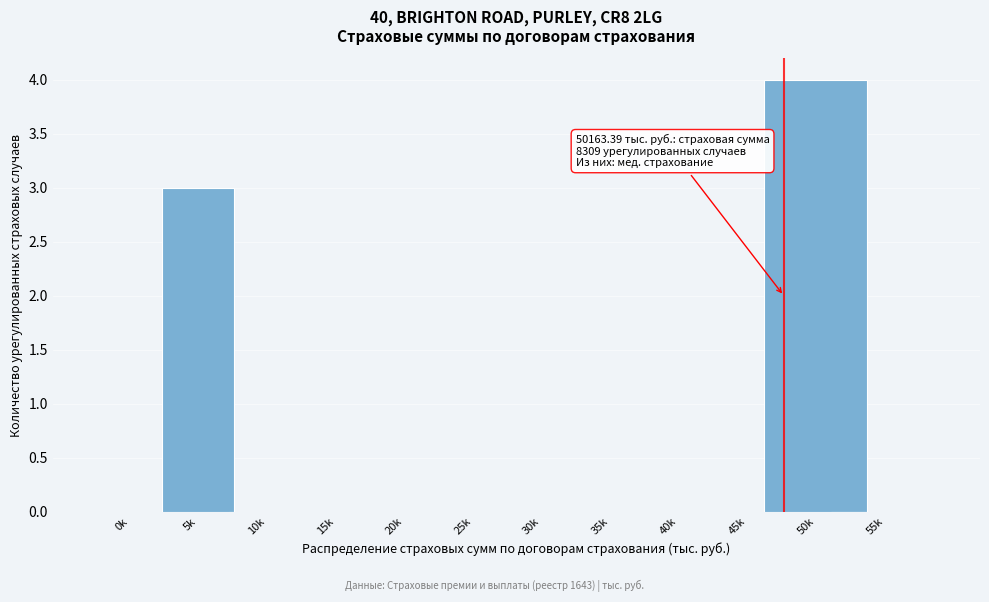

Reading left to right, what are all the values shown in this chart?

0k=0	5k=3	10k=0	15k=0	20k=0	25k=0	30k=0	35k=0	40k=0	45k=0	50k=4	55k=0